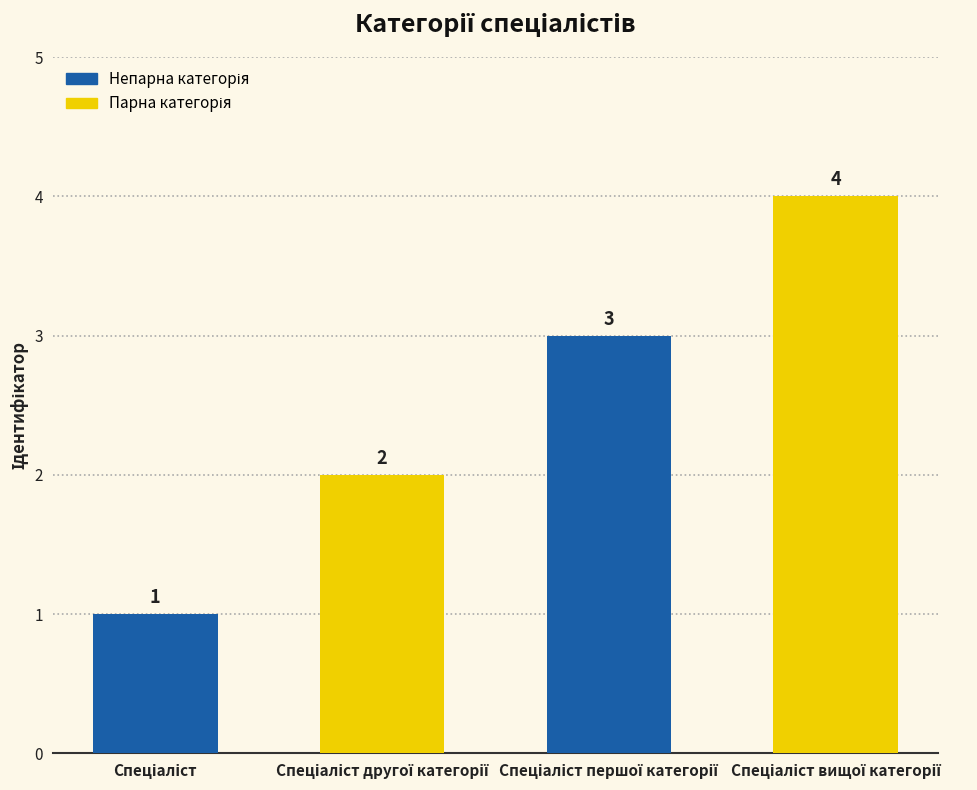

What is the value of the 2nd bar from the left?

2